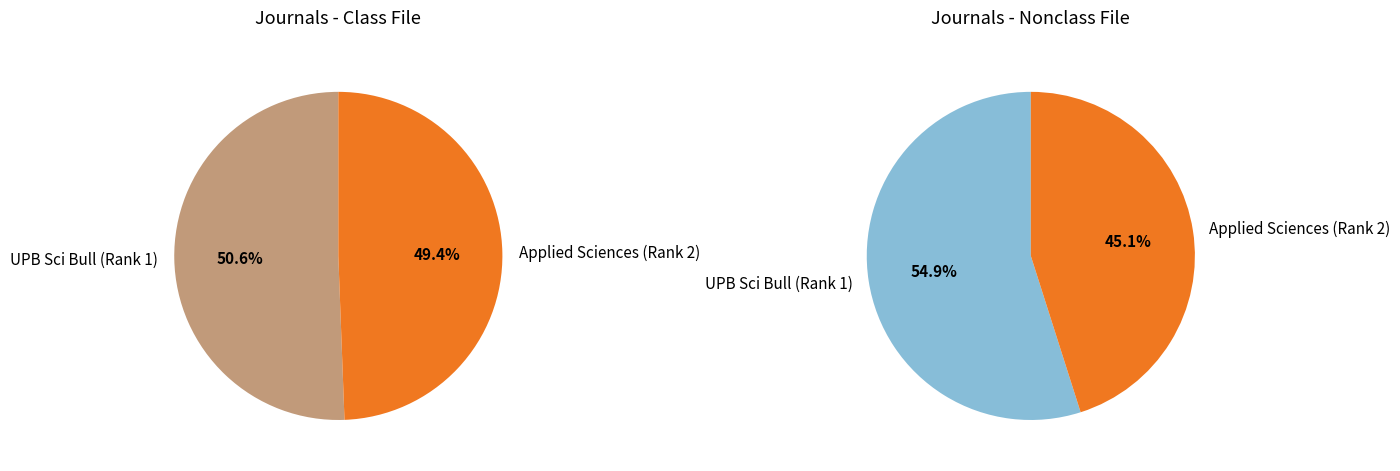

To the nearest percent, what is the average slice percentage?

50%